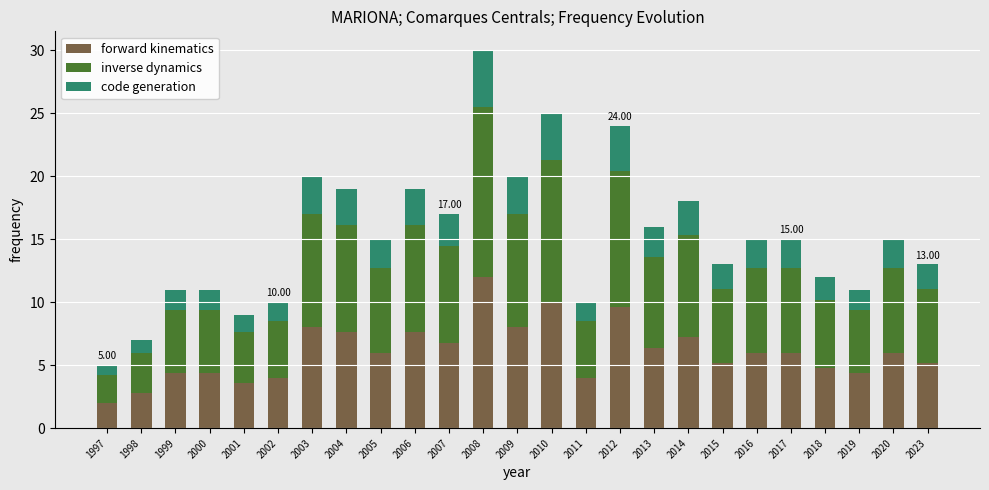

What is the average value of the forward kinematics series?

6.1